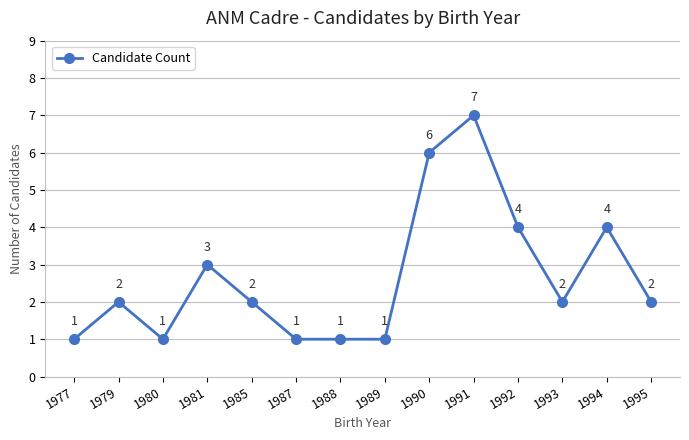

Reading left to right, extract all data points from this chart.

1977=1	1979=2	1980=1	1981=3	1985=2	1987=1	1988=1	1989=1	1990=6	1991=7	1992=4	1993=2	1994=4	1995=2